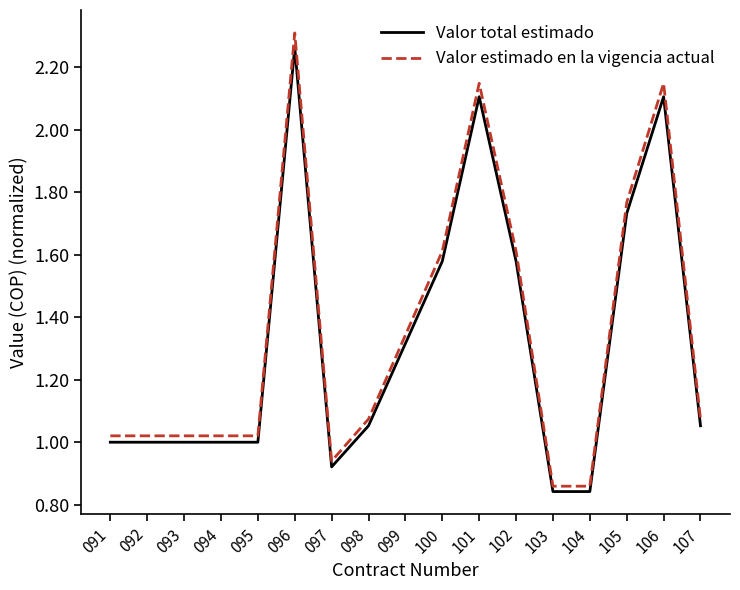

Which series changed the most between 097 and 105?

Valor estimado en la vigencia actual